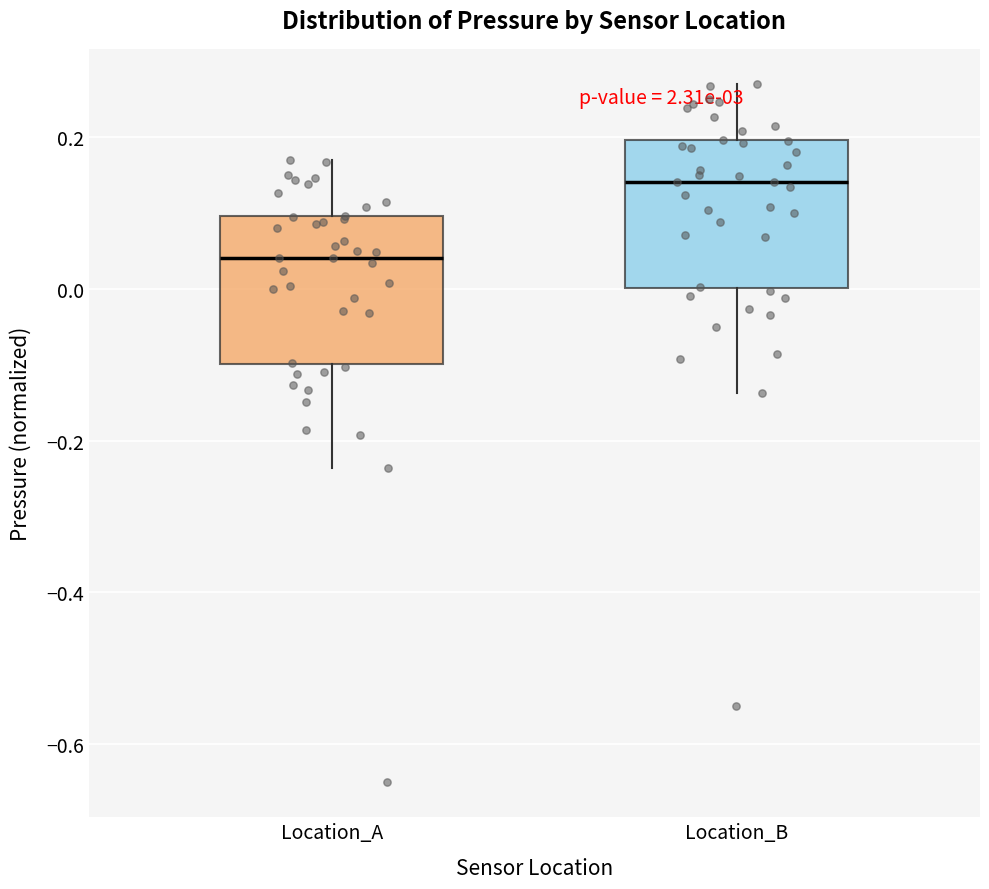

Which box's median line is the lowest?

Location_A